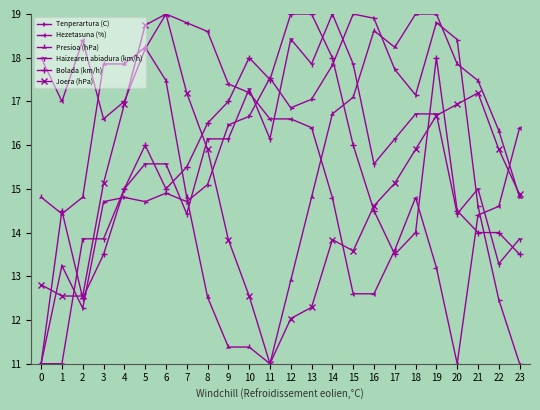

What are all the series names shown in the legend?

Tenperartura (C), Hezetasuna (%), Presioa (hPa), Haizearen abiadura (km/h), Bolada (km/h), Joera (hPa)